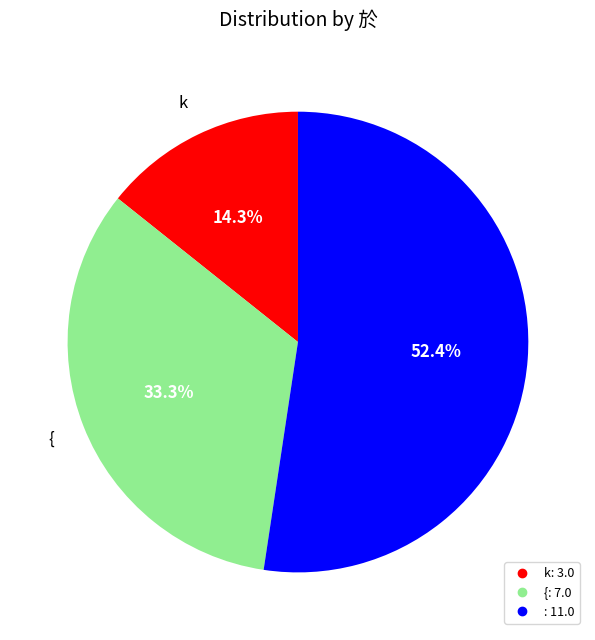

Is there a majority slice in this chart?

Yes